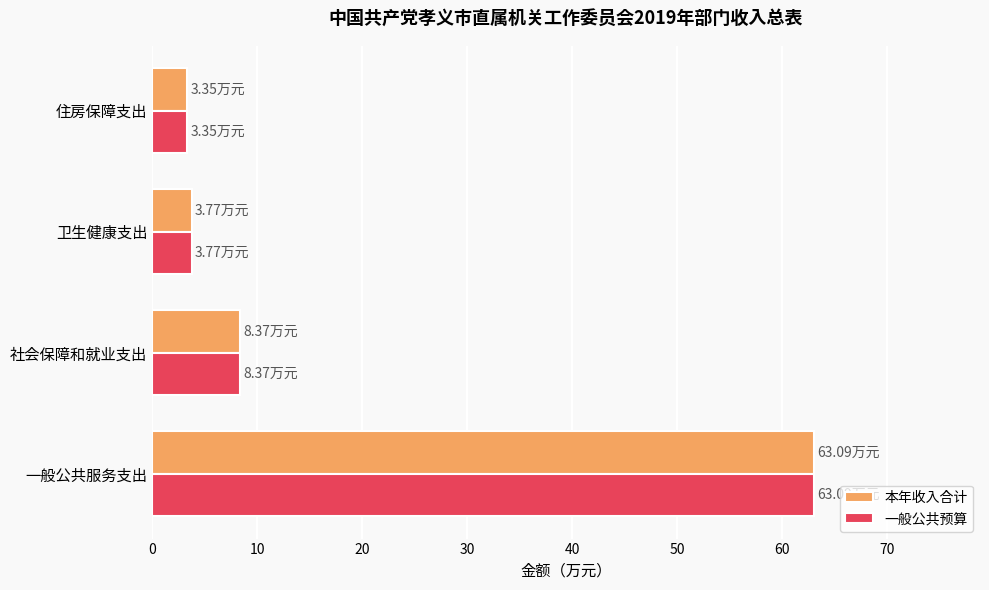

Where is 本年收入合计 nearest to the value 33?

社会保障和就业支出